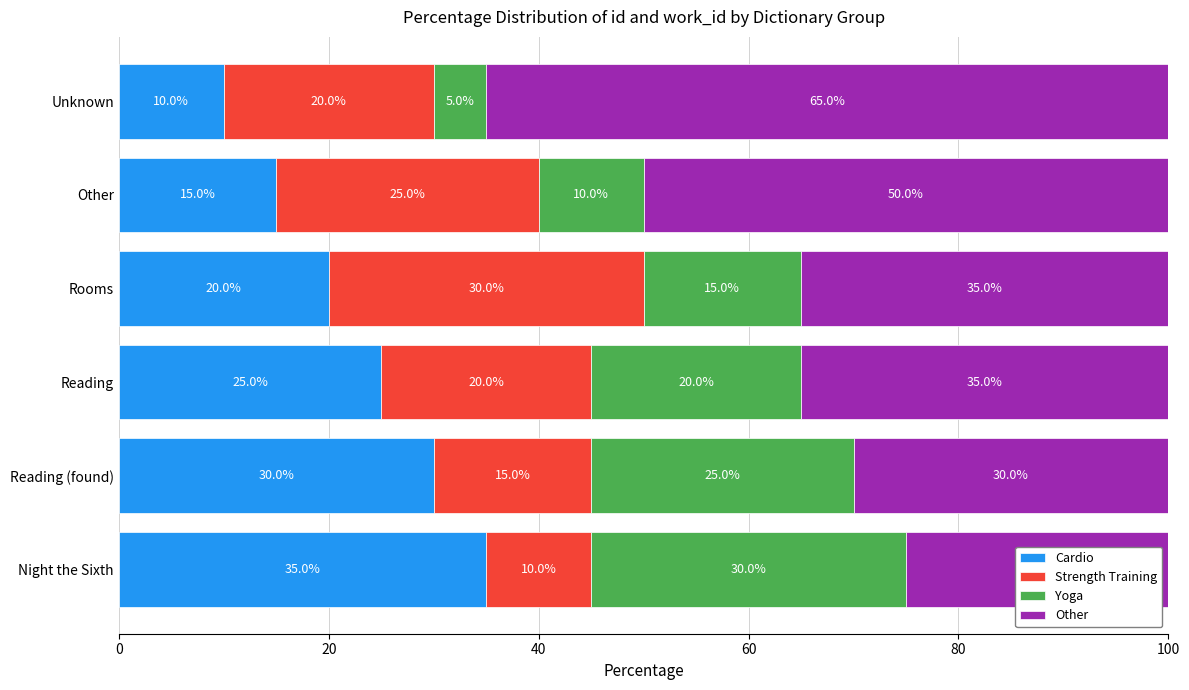

What is the total value across all series at Other?

100